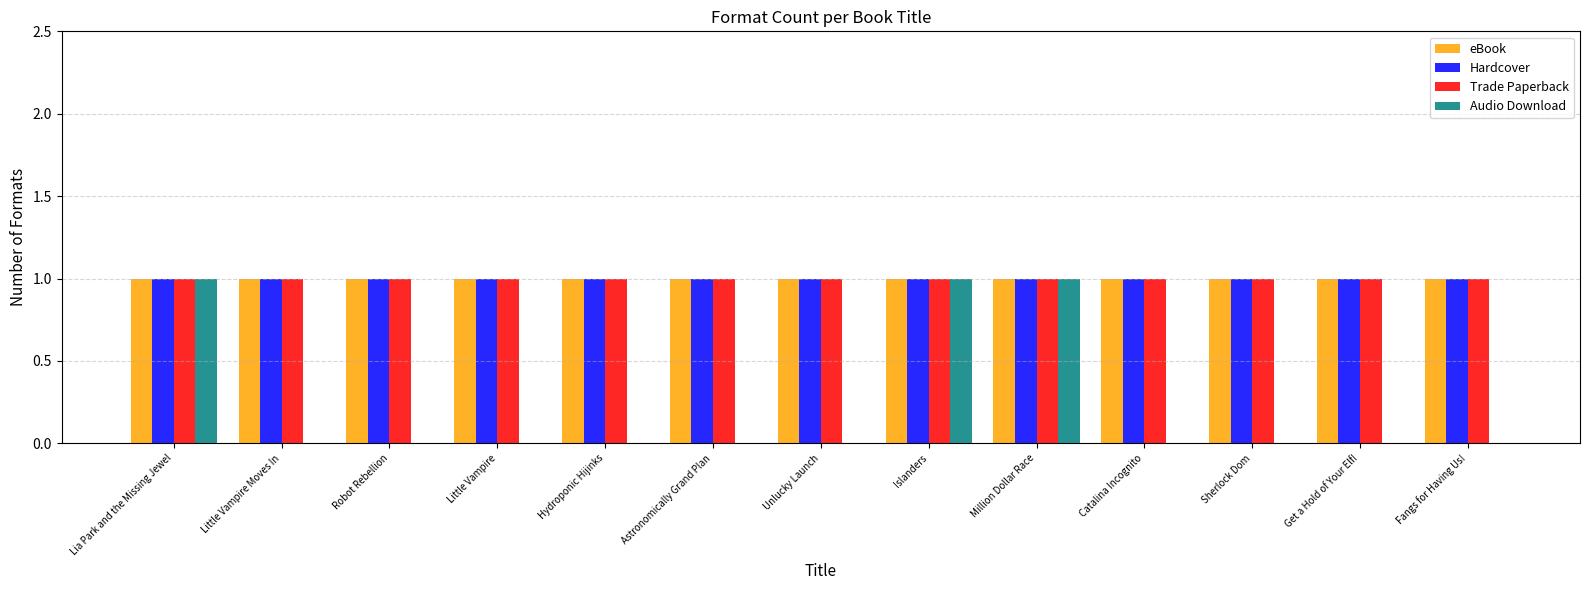

How many groups of bars are there?

13